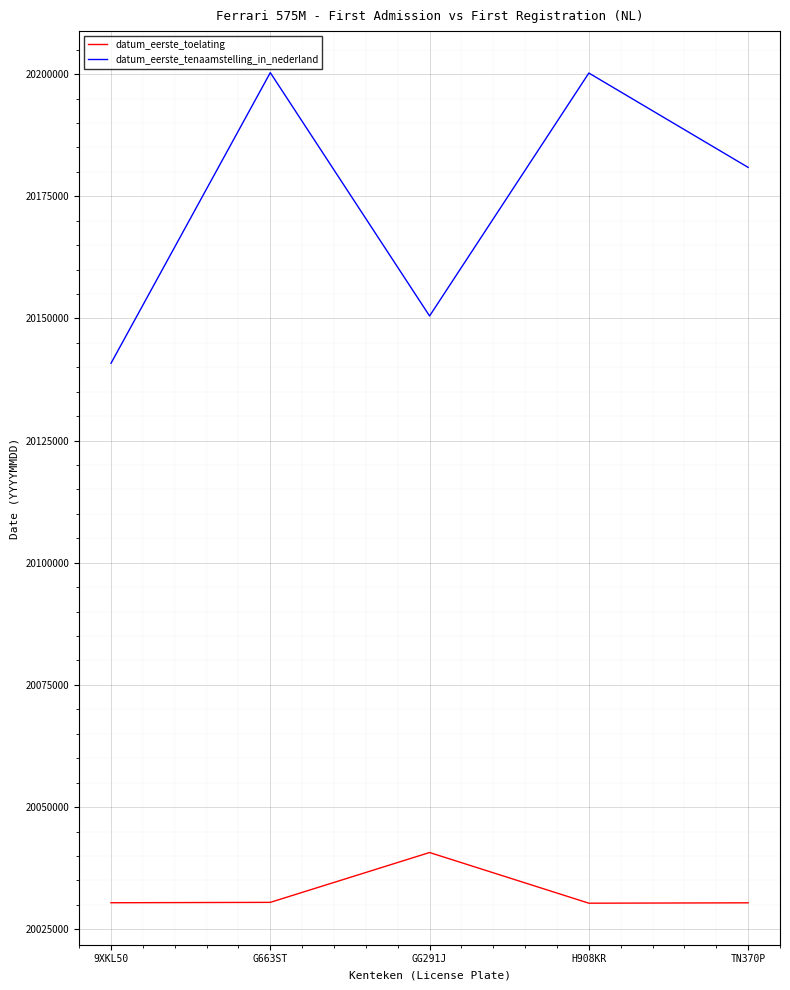

True or false: datum_eerste_tenaamstelling_in_nederland has a value of 27424928 at G663ST.

False